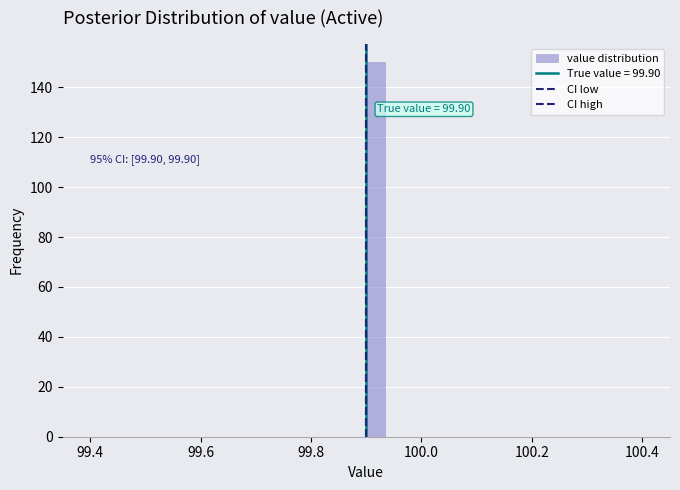

Read against the x-axis, roughly where is the centre of the tallest bar?

99.92